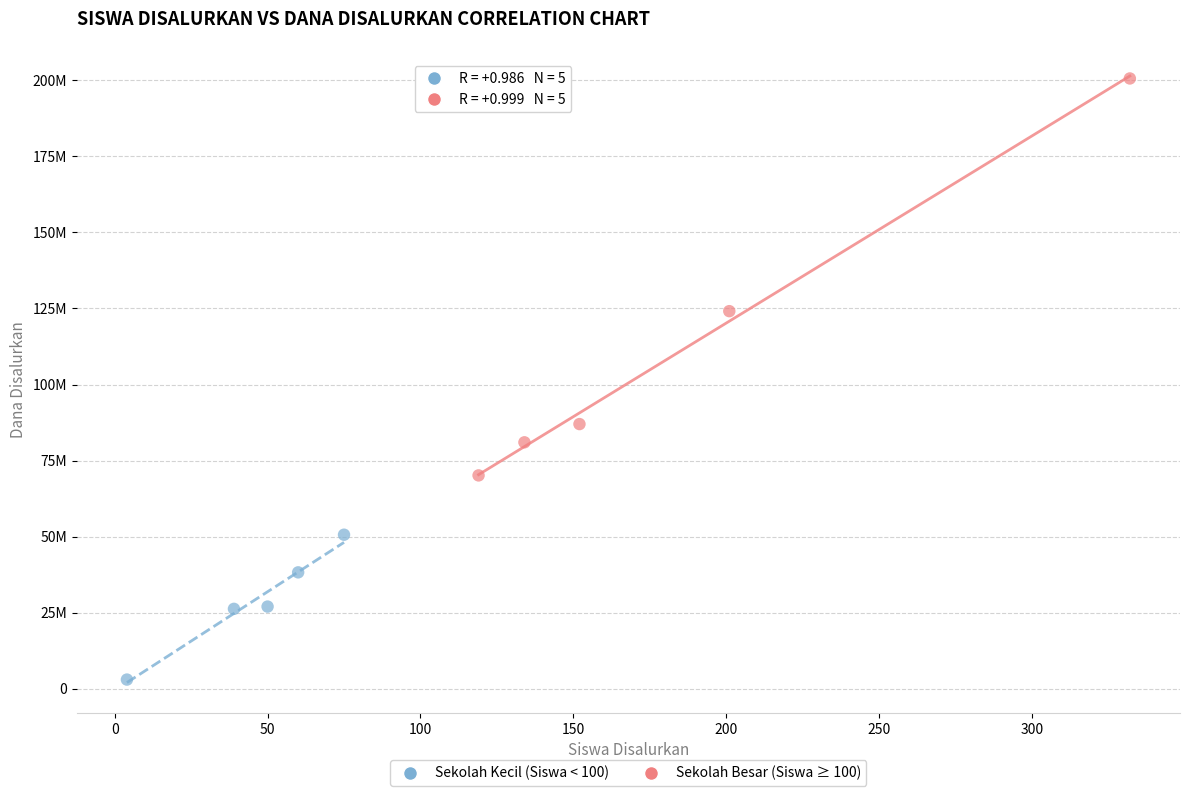

What are all the series names shown in the legend?

Sekolah Kecil (Siswa < 100), Sekolah Besar (Siswa ≥ 100)